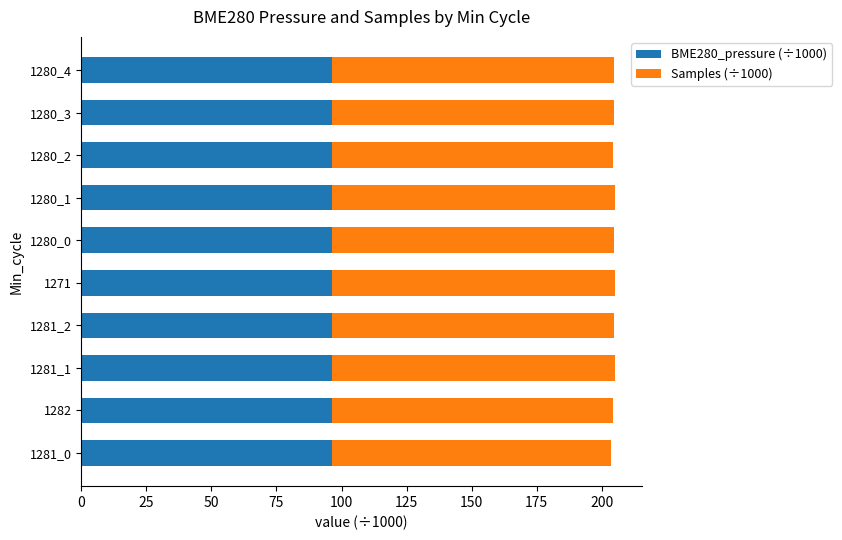

The BME280_pressure (÷1000) series shows 155.7 at 1282. True or false?

False